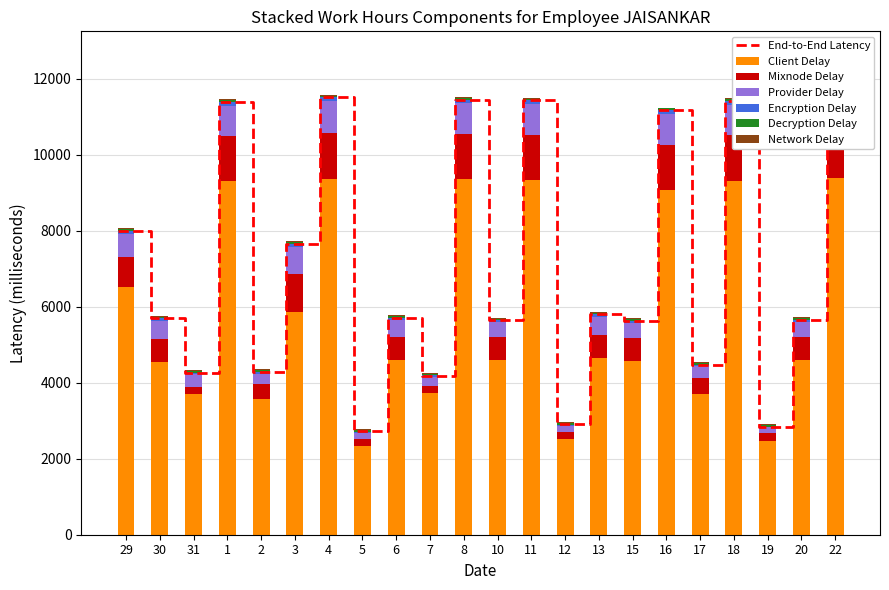

Count the Encryption Delay values in the range 40 to 100.

18